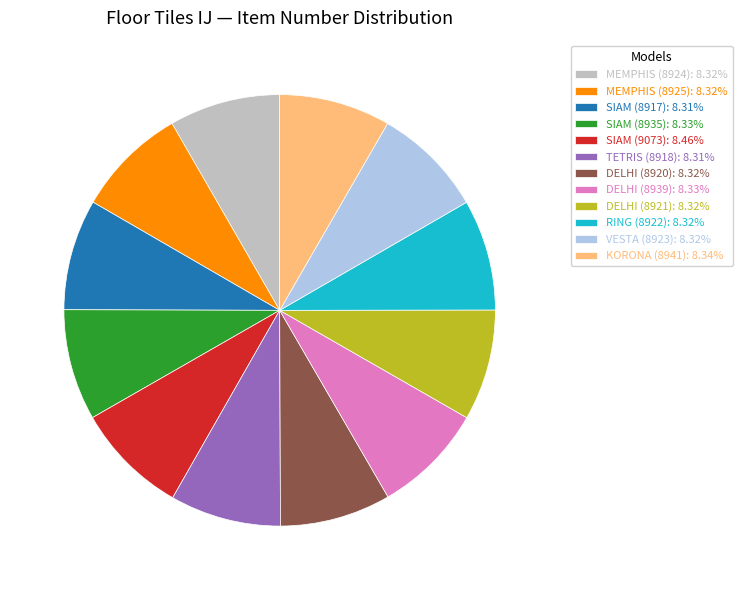

How many slices are in this pie chart?

12